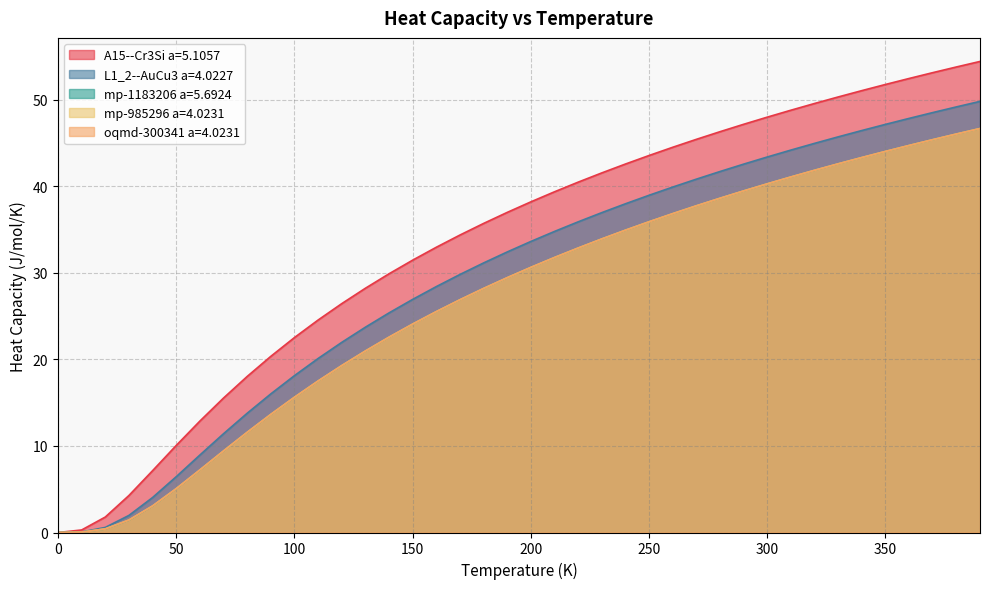

At how many categories does at least one series exceed 50?

7